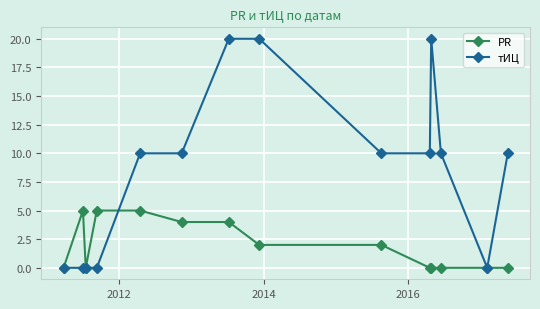

What is the difference between the second highest and second lowest values in the PR series?

5